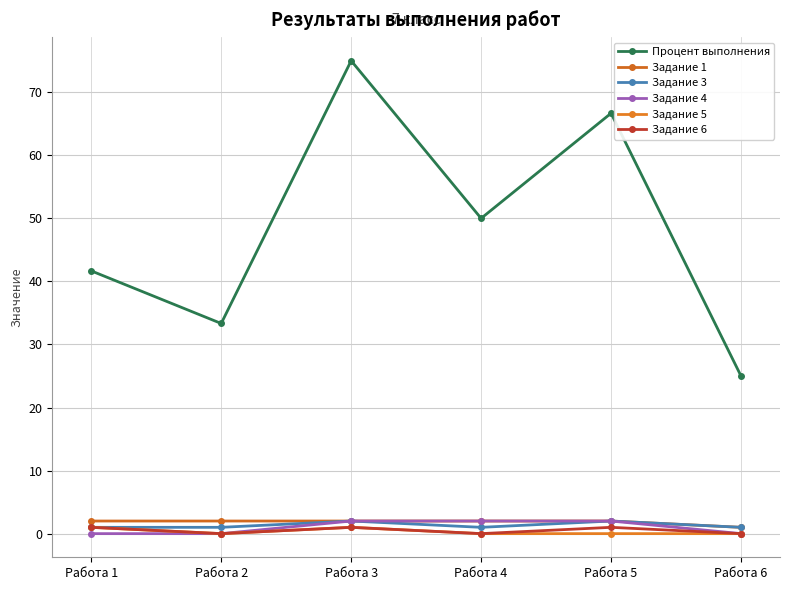

True or false: Задание 6 and Задание 1 cross at least once.

False